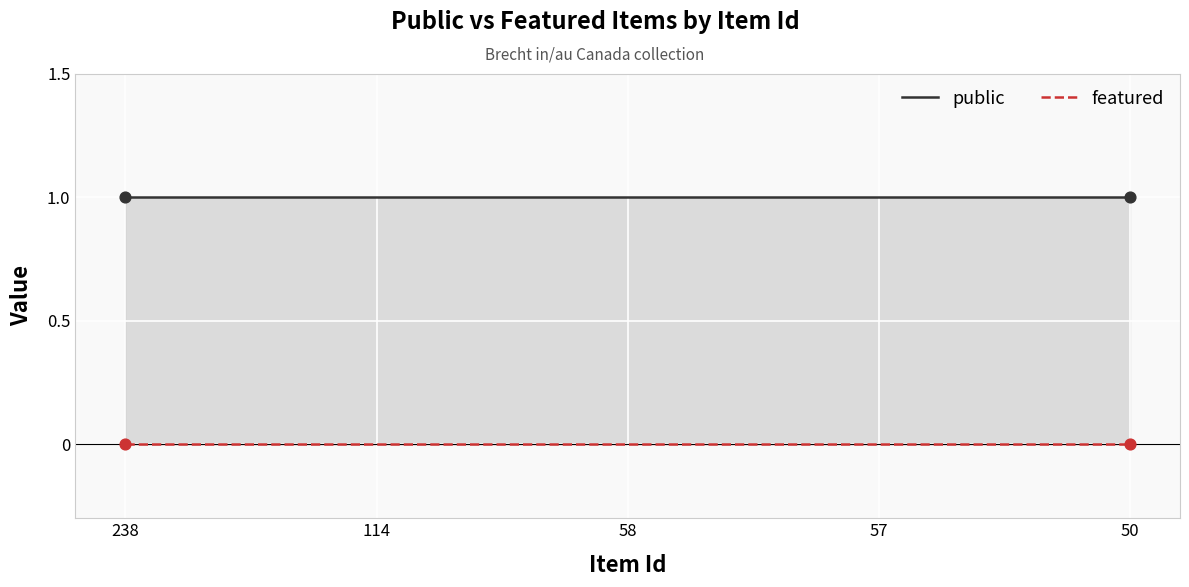

Is the value of public at 57 greater than the value of featured at 238?

Yes